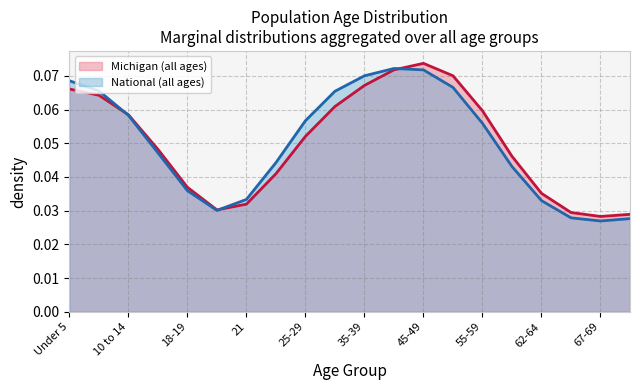

The value of National (all ages) at 10 to 14 is 0.0. True or false?

False